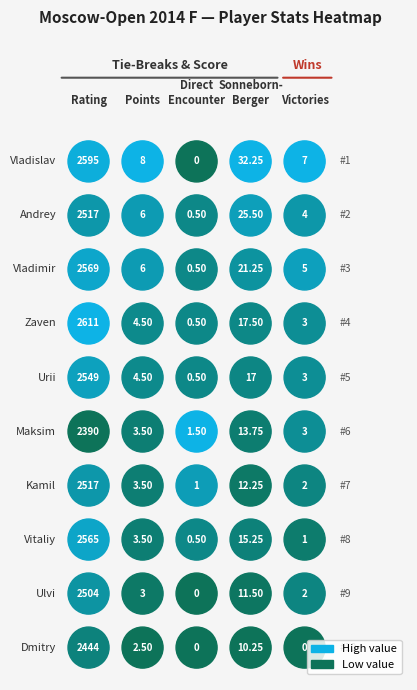

True or false: Stukopin Andrey has a value of 6.0 at 1.

True